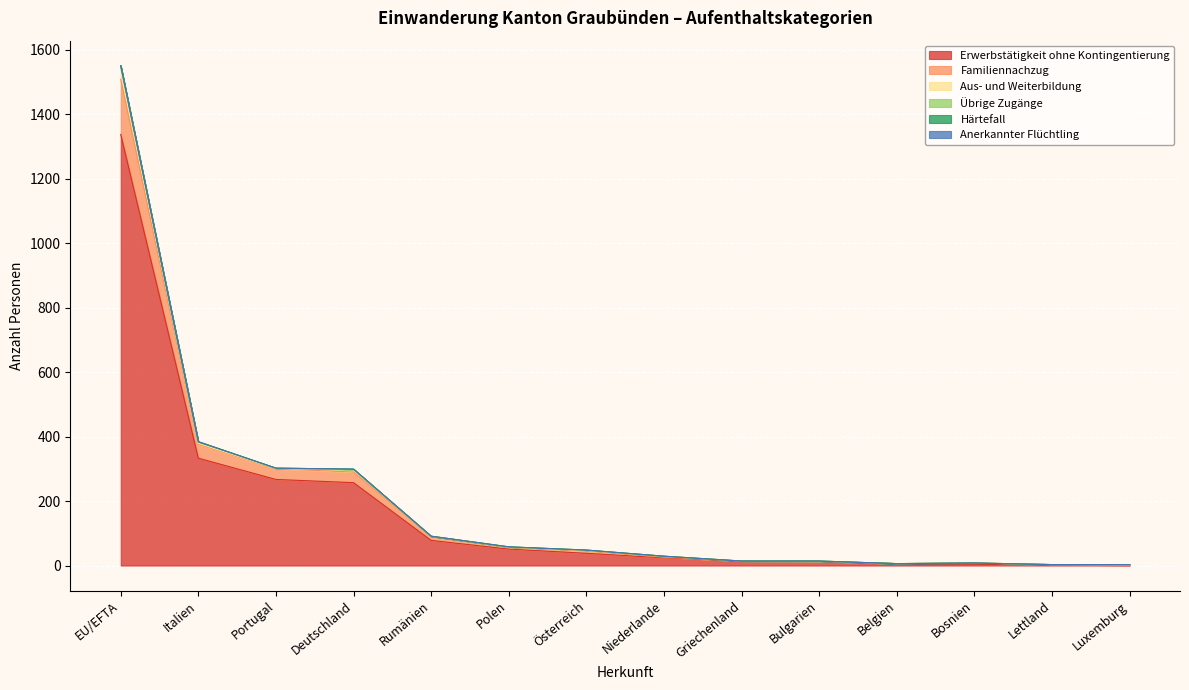

Is it true that Familiennachzug equals 22 at Deutschland?

False